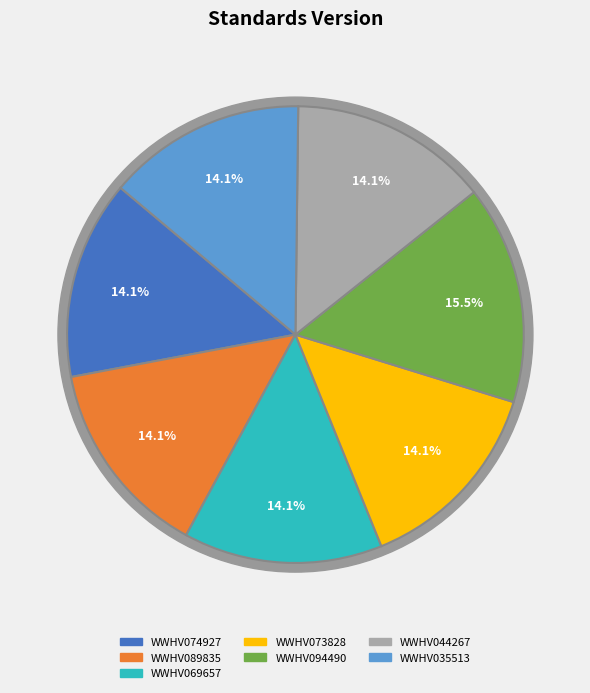

Which slice is the largest?

WWHV094490